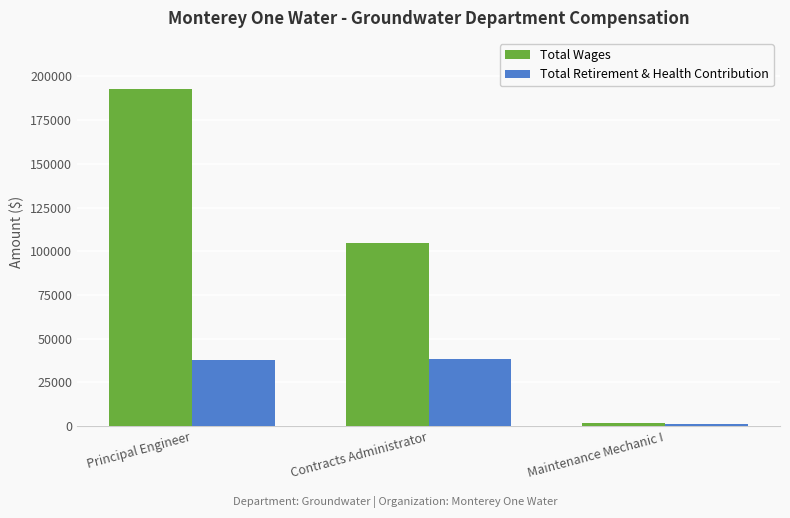

List the series in order of their peak value, lowest first.

Total Retirement & Health Contribution, Total Wages